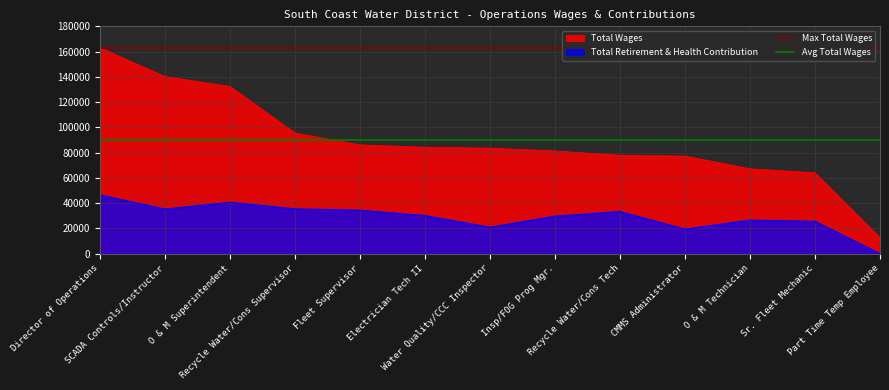

True or false: Total Retirement & Health Contribution and Total Wages intersect in this chart.

False